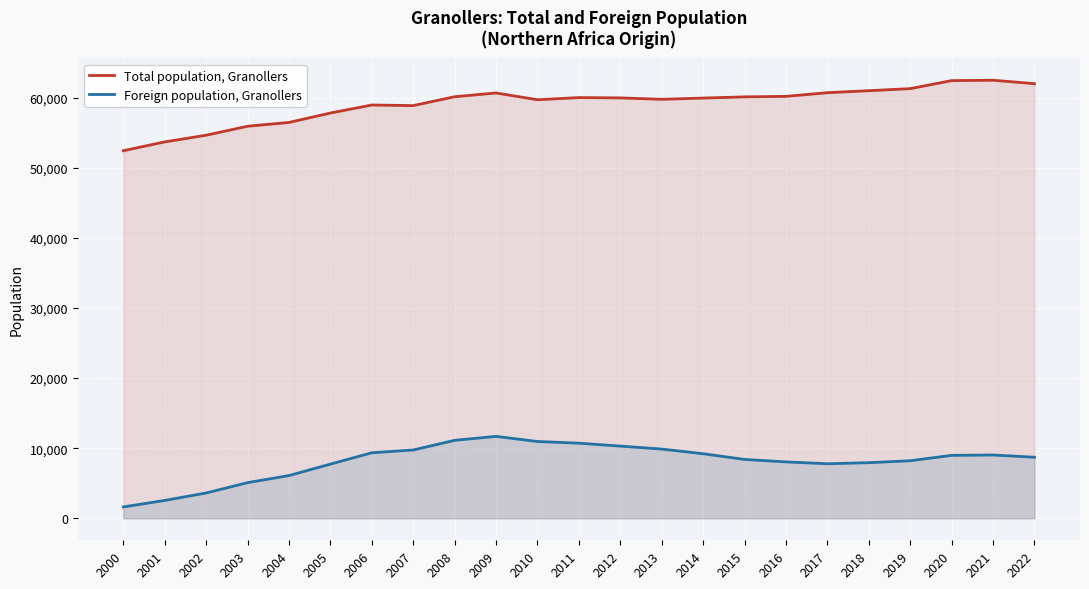

Rank the categories by Foreign population, Granollers value from highest to lowest.

2009, 2008, 2010, 2011, 2012, 2013, 2007, 2006, 2014, 2021, 2020, 2022, 2015, 2019, 2016, 2018, 2017, 2005, 2004, 2003, 2002, 2001, 2000